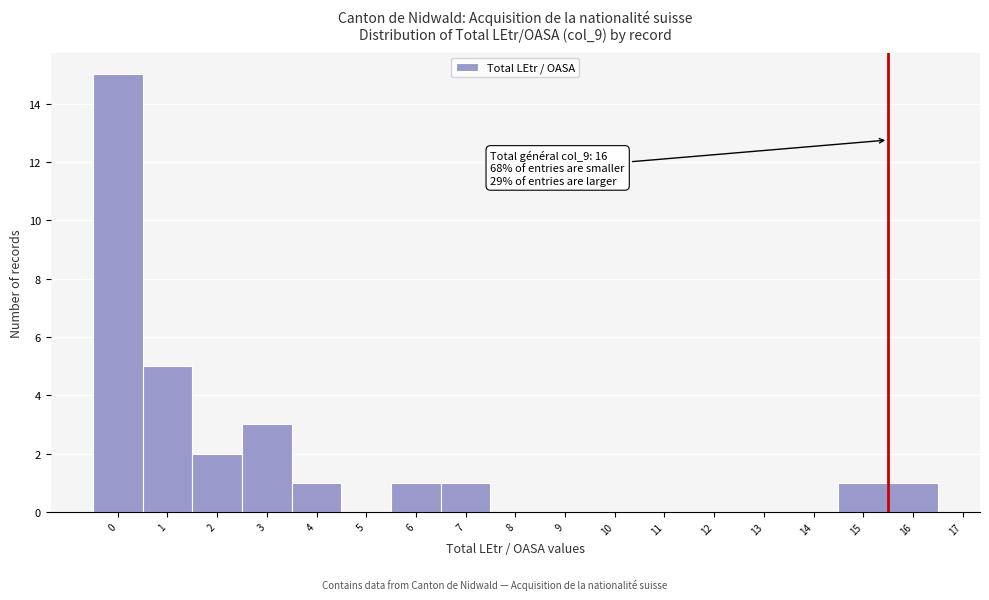

Reading left to right, transcribe all the data shown in this chart.

0=15	1=5	2=2	3=3	4=1	5=0	6=1	7=1	8=0	9=0	10=0	11=0	12=0	13=0	14=0	15=1	16=1